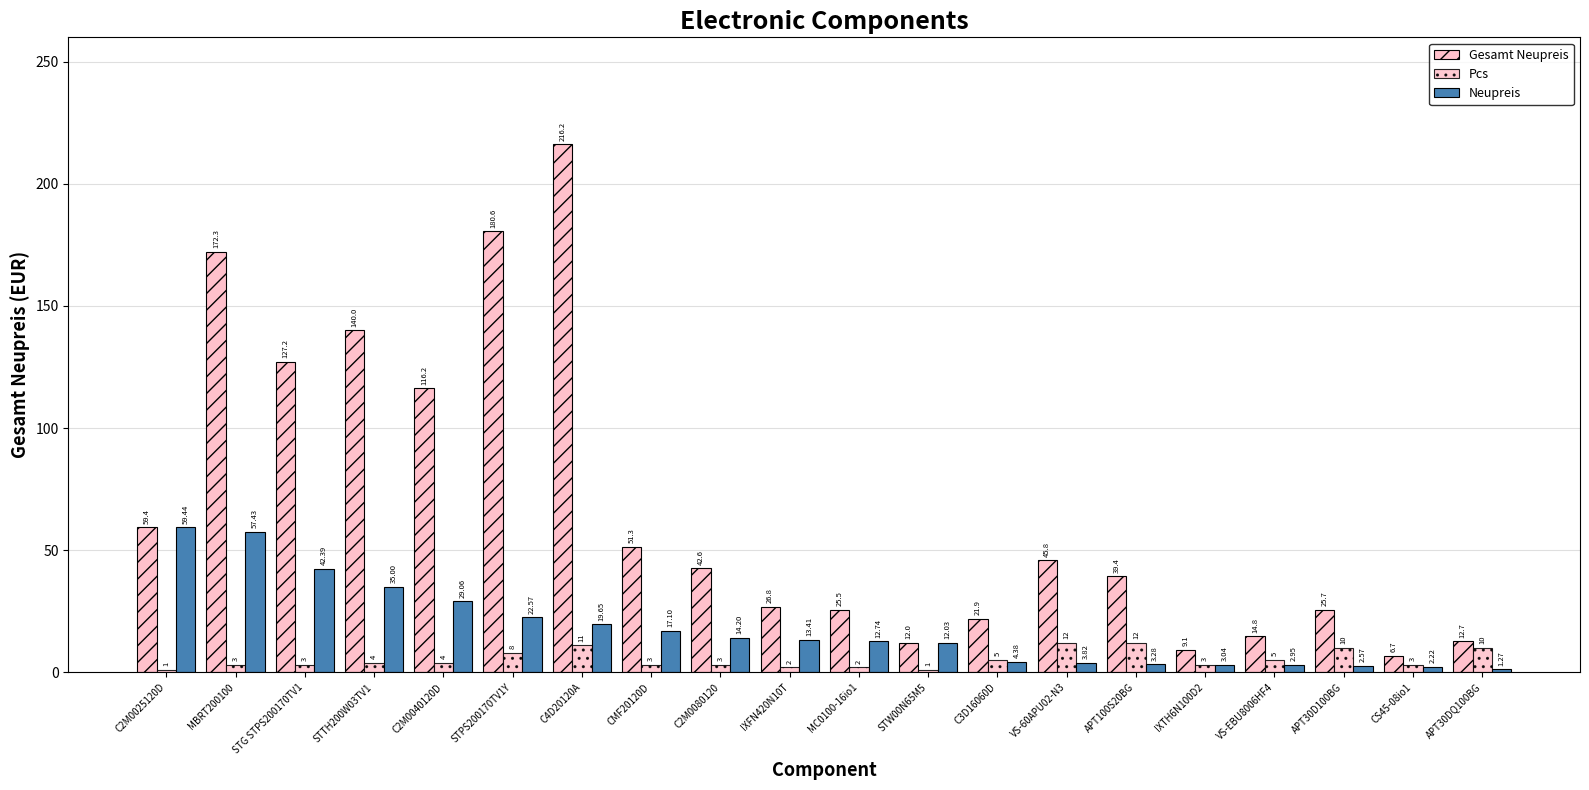

Which label corresponds to the largest value in the chart?

C4D20120A